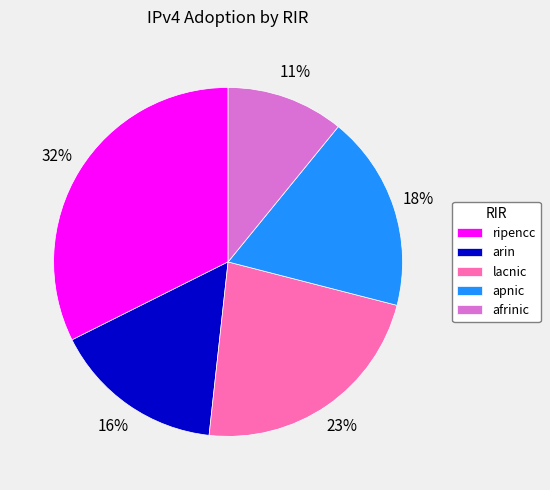

How many segments does this pie chart have?

5